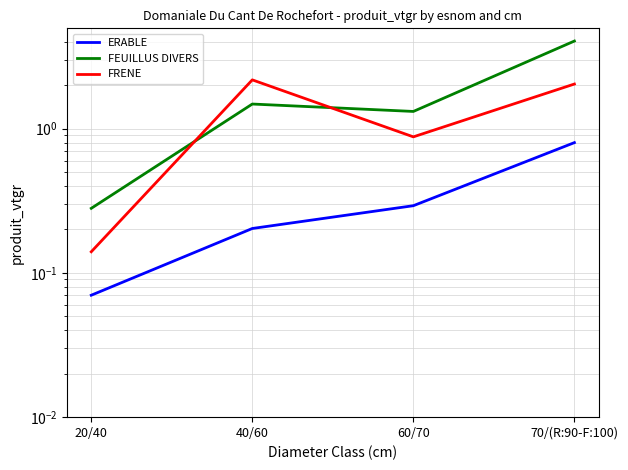

Which has a higher value, 20/40 or 70/(R:90-F:100)?

70/(R:90-F:100)